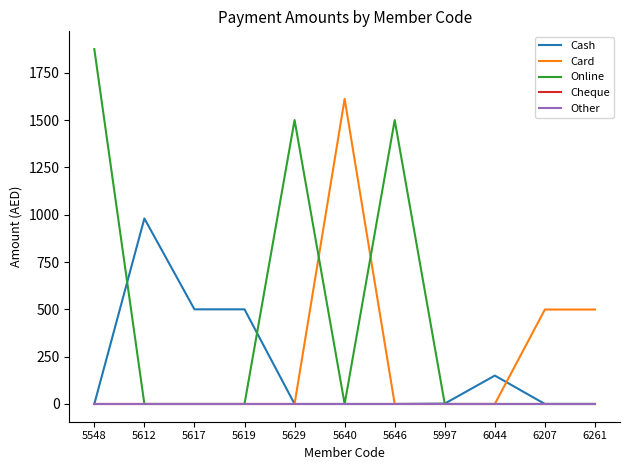

Is this an area chart (filled region under the line)?

No